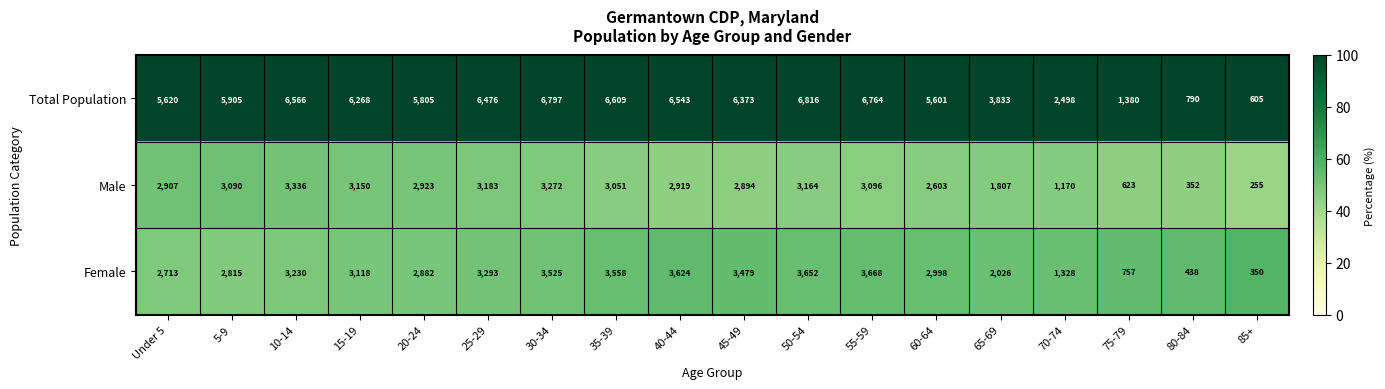

The value of Female at 50-54 is 3652. True or false?

True